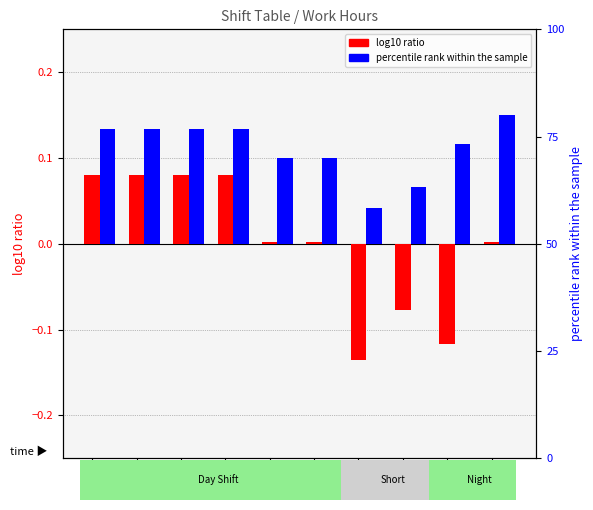

Which has a higher value, e or c?

c